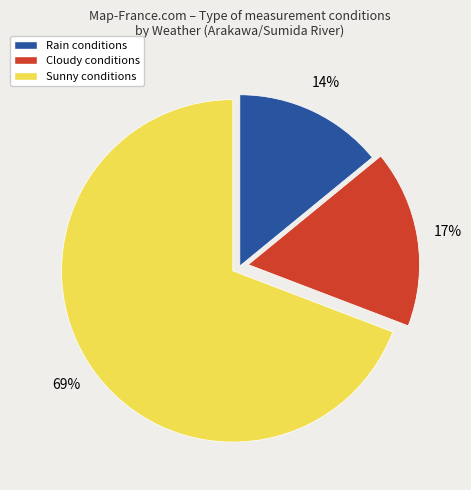

To the nearest percent, what portion does Sunny conditions represent?

69%